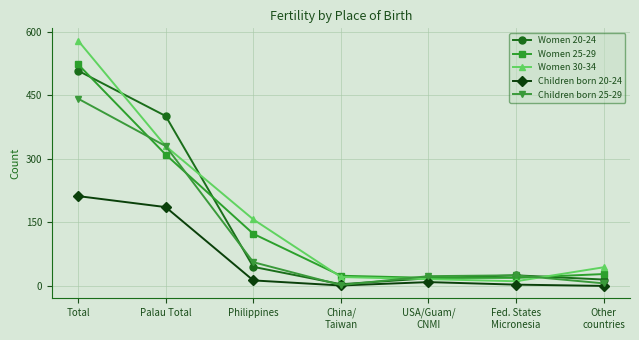

What are all the series names shown in the legend?

Women 20-24, Women 25-29, Women 30-34, Children born 20-24, Children born 25-29